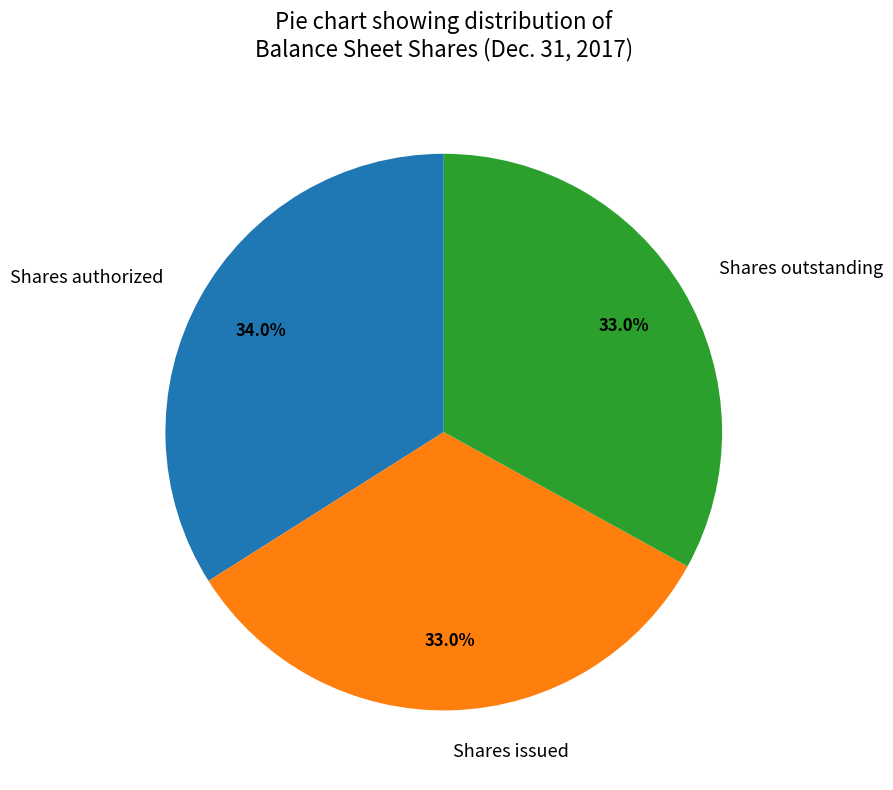

What percentage do Shares issued and Shares outstanding together represent?

66.0%